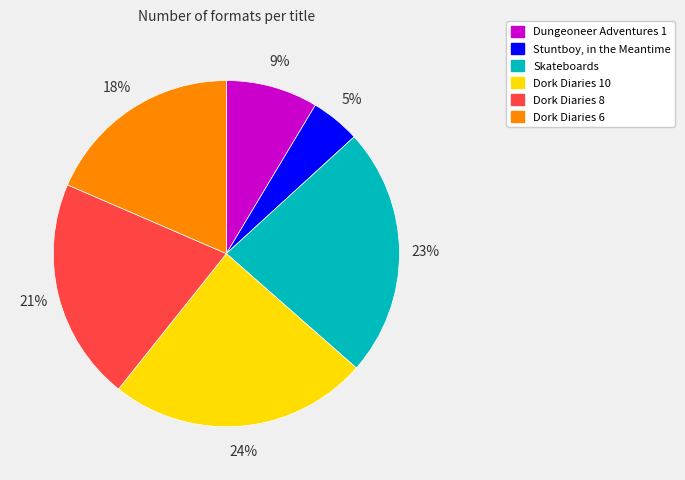

To the nearest percent, what percentage of the pie is Dork Diaries 8?

21%